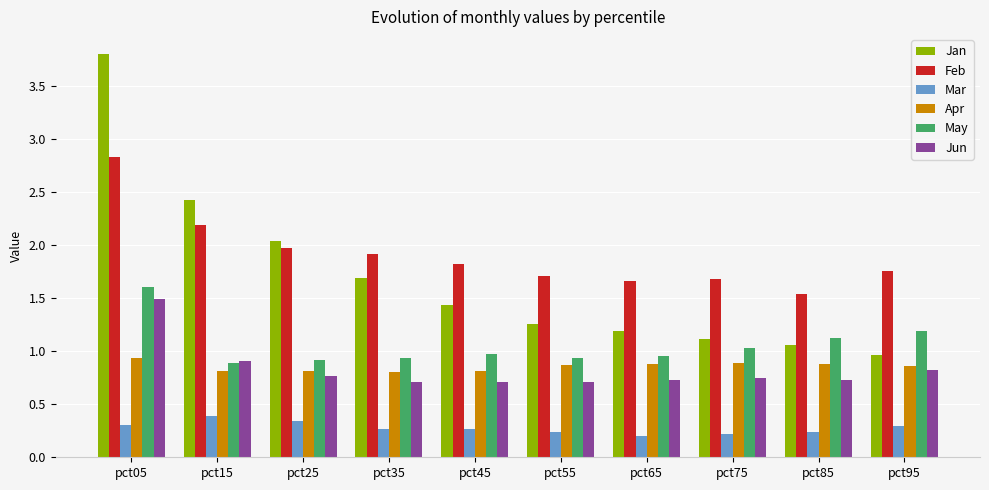

What is the difference between the maximum and second lowest values in the Mar series?

0.2